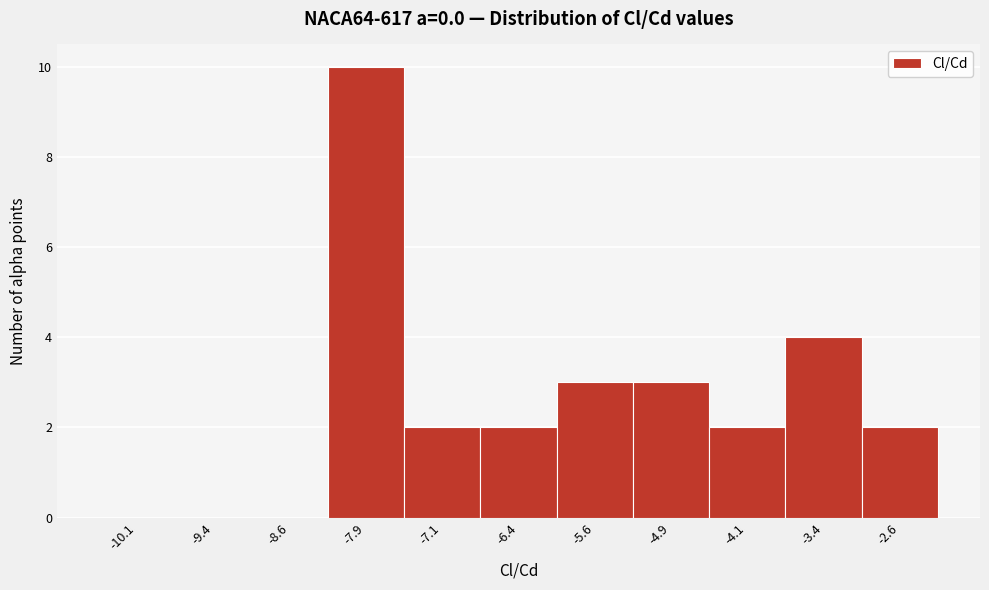

What is the height of the bar covering -5.25 to -4.50 on the x-axis? Neither the bar edges nor the heights are printed on the chart, so give them approximately, as read against the axes.

3